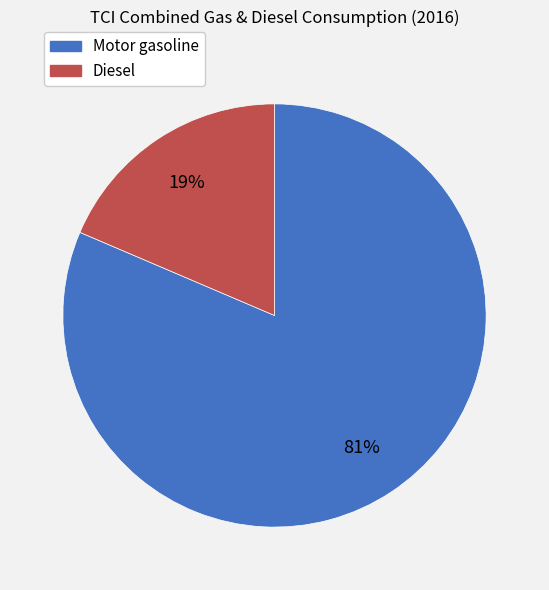

Is there any slice that represents more than half of the pie?

Yes